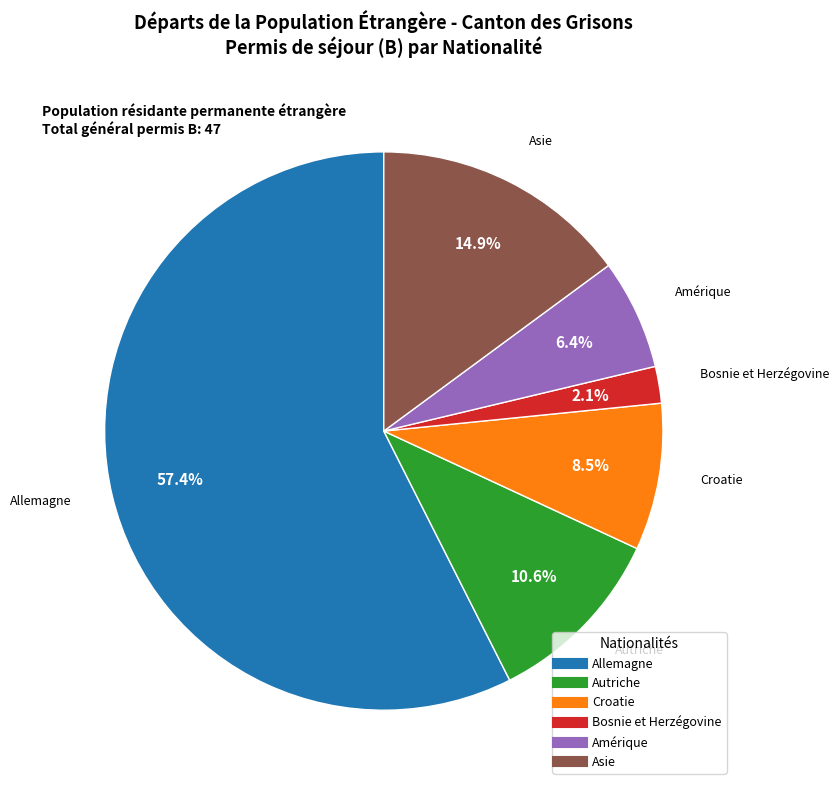

How much of the chart is everything except Amérique?

93.6%